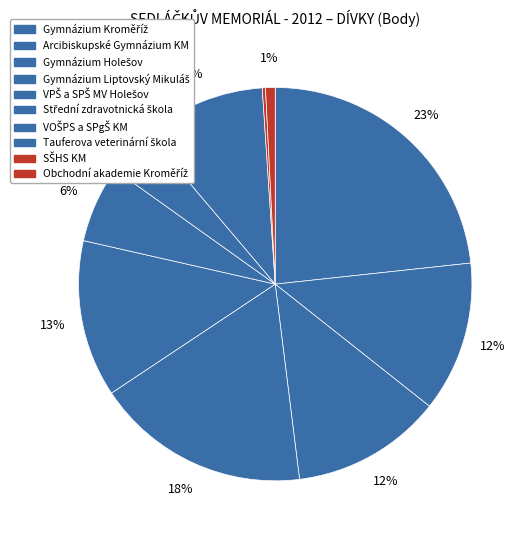

Which category has the smallest portion of the pie?

SŠHS KM